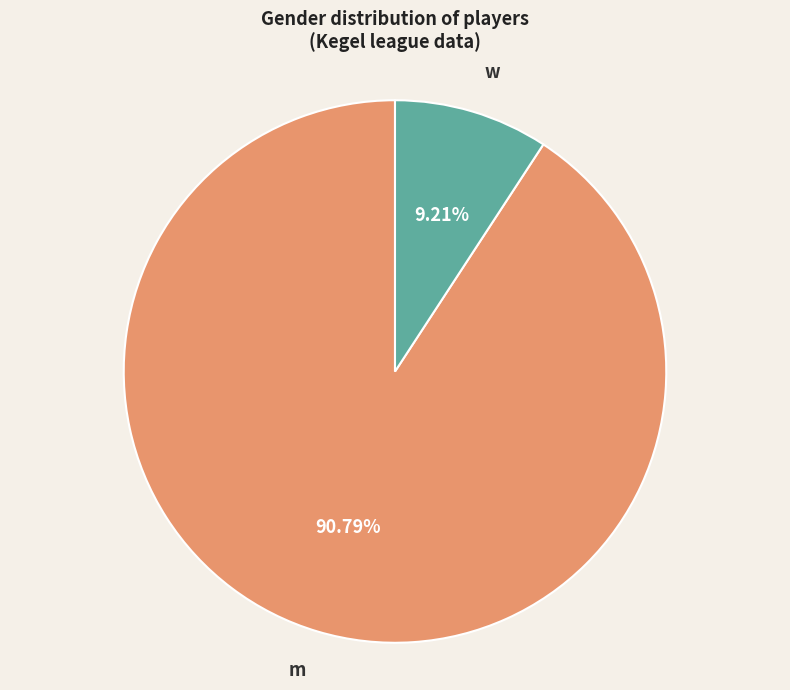

Combined, do m and w account for over 50%?

Yes